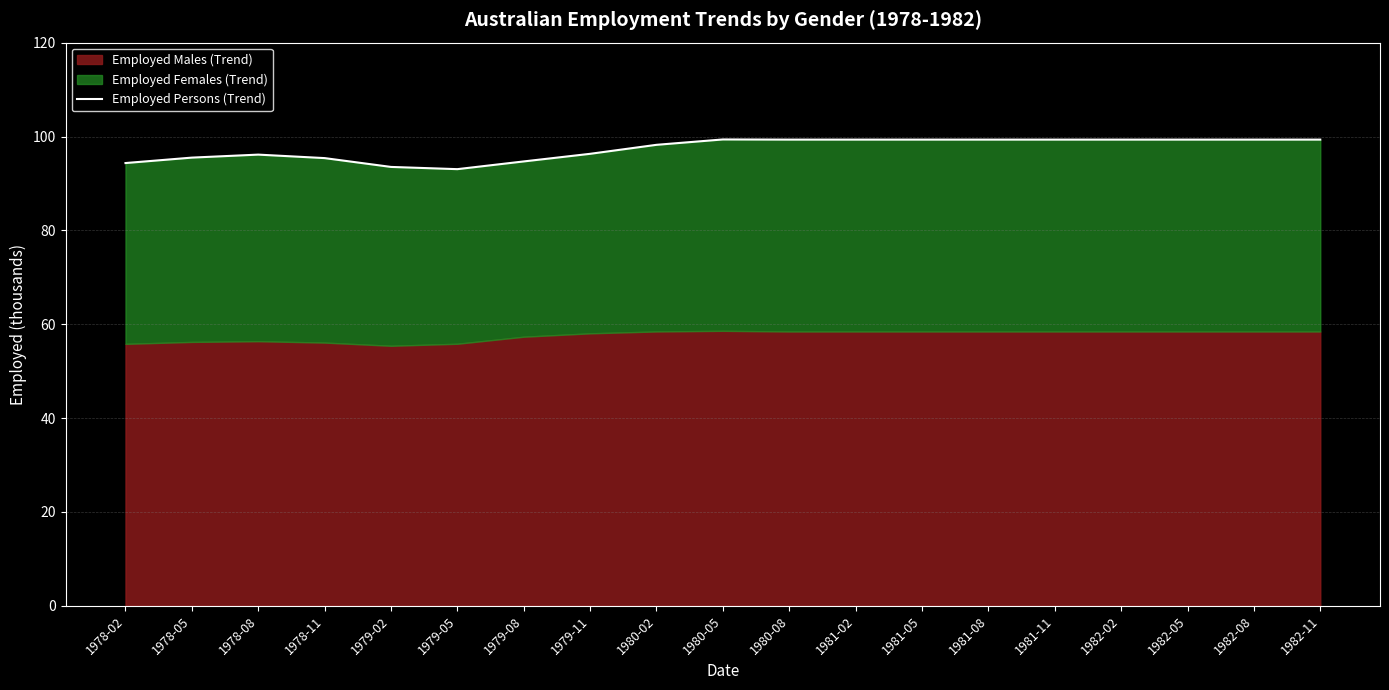

Where is the first local maximum?

1978-08